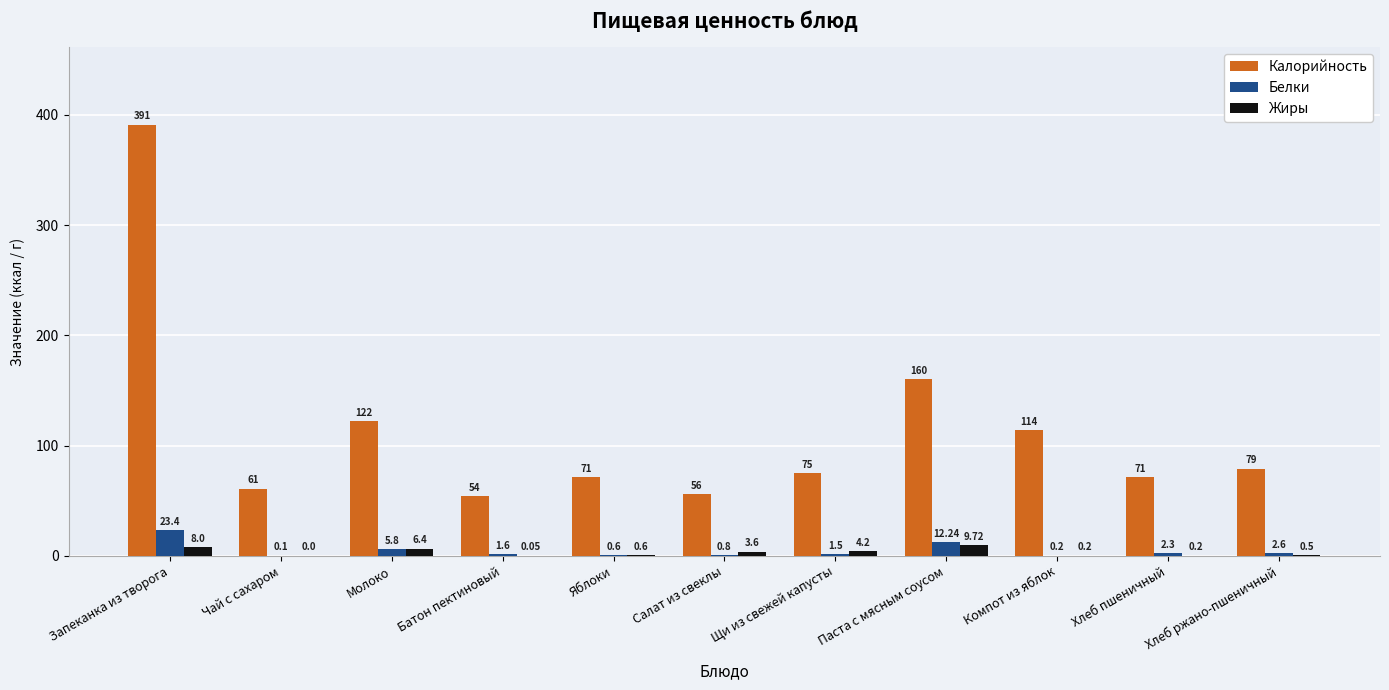

Which series changed the most between Запеканка из творога and Молоко?

Калорийность